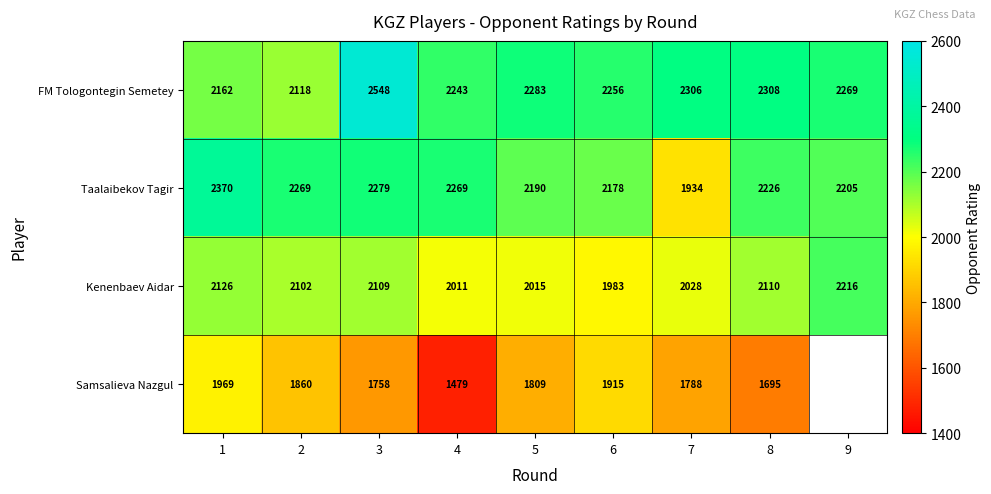

Where does the FM Tologontegin Semetey series first go above 2269?

3